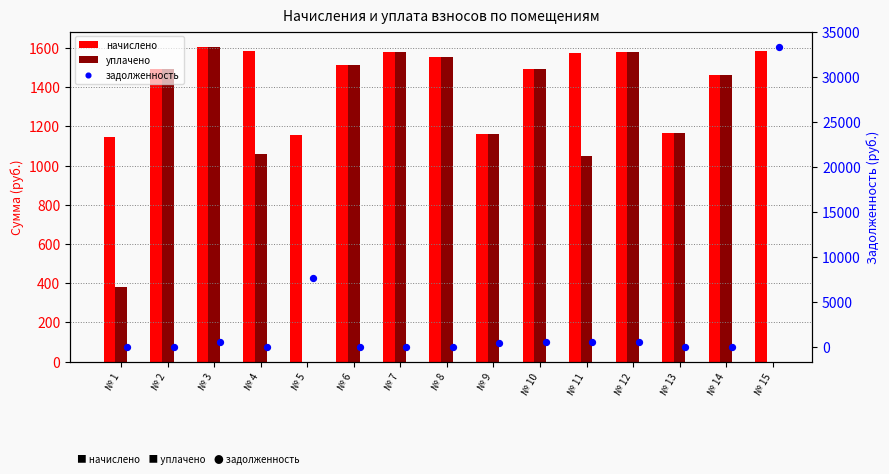

What are all the series names shown in the legend?

начислено, уплачено, задолженность